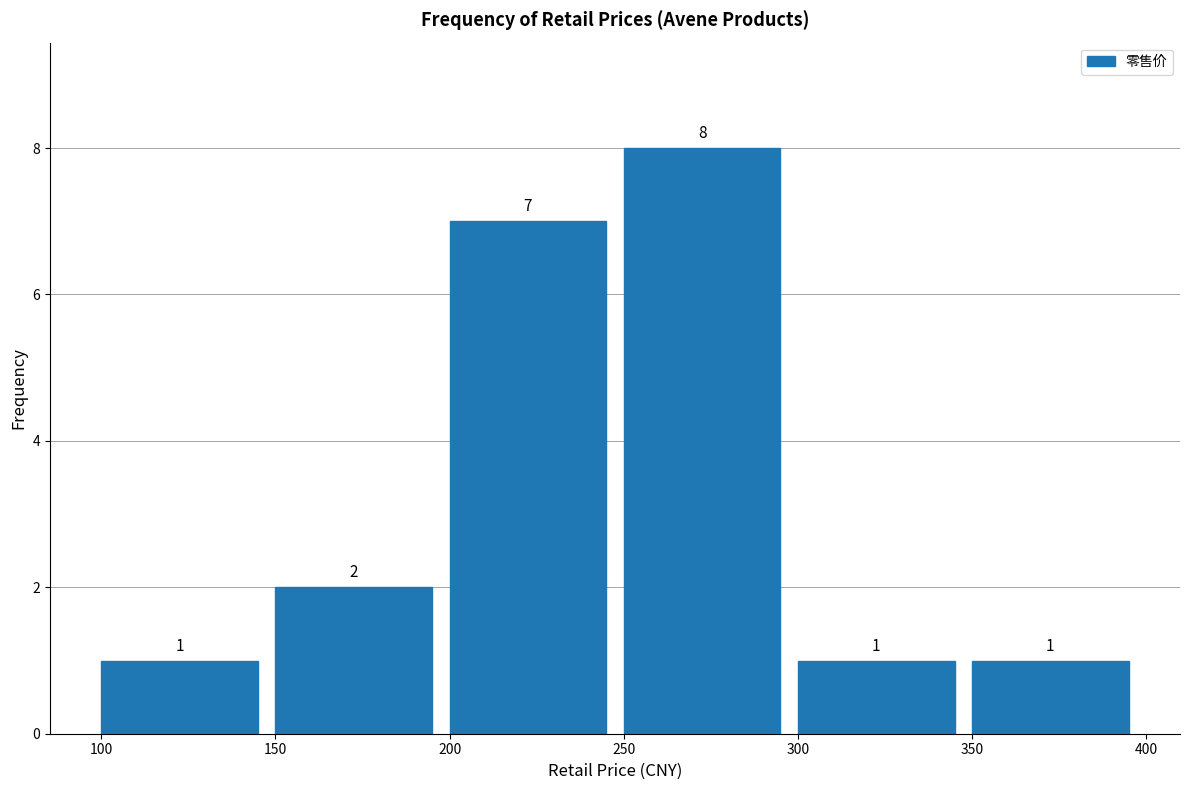

Over which range of the x-axis is the bar tallest?

250 to 300